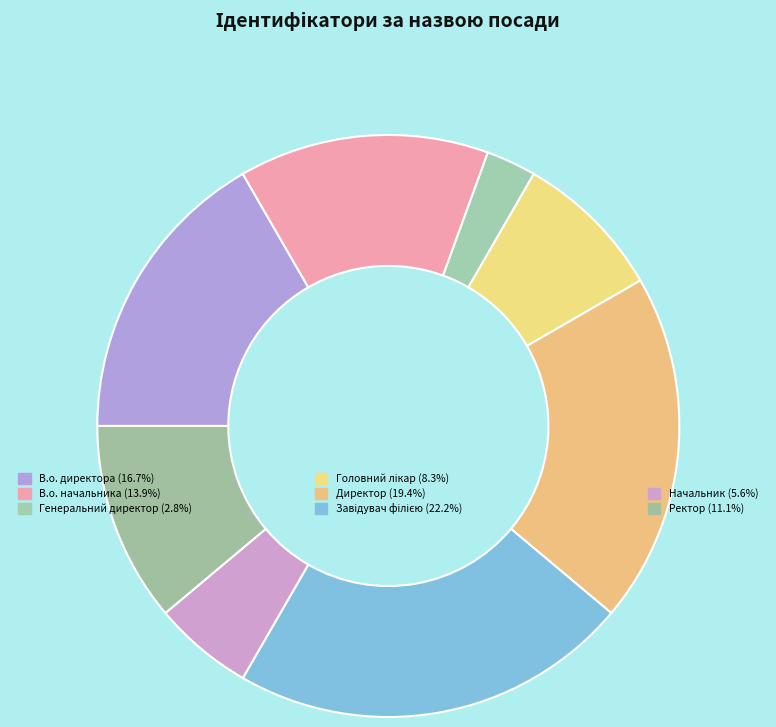

What is the largest slice in the pie chart?

Завідувач філією